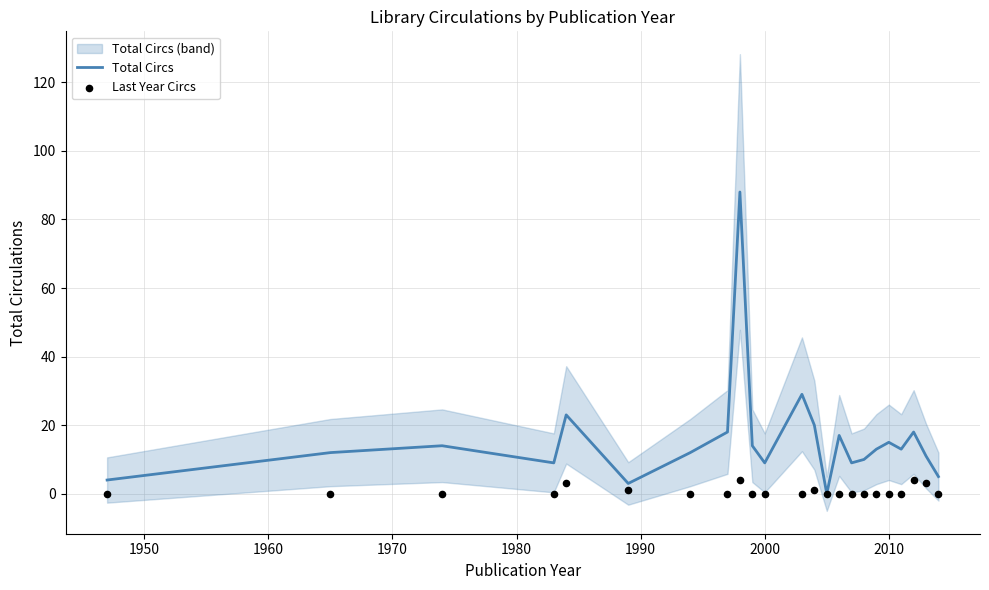

Which series has the largest Y range (max minus min)?

Total Circs